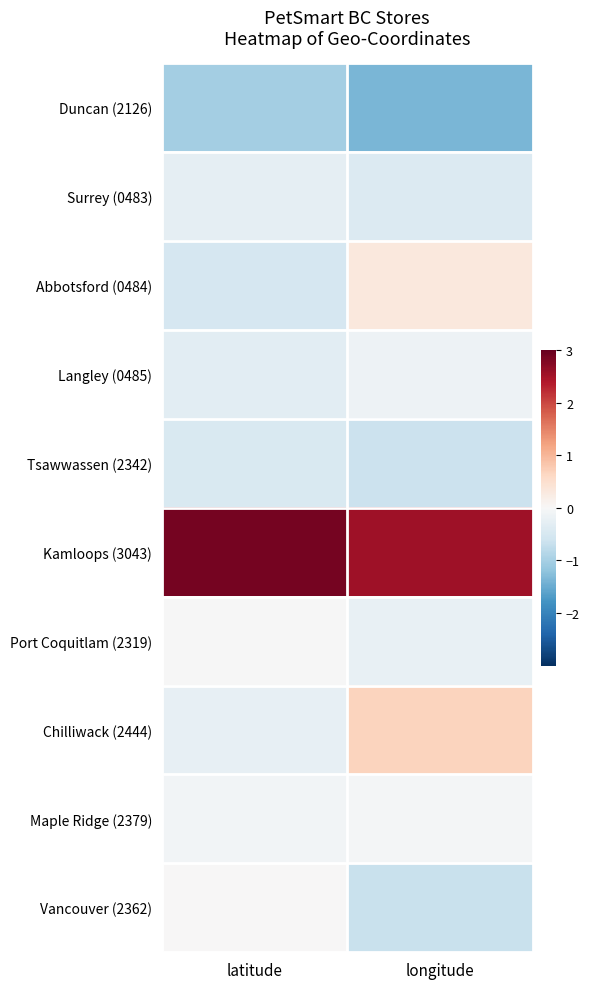

Reading left to right, extract all data points from this chart.

Duncan (2126): latitude=-1.0	longitude=-1.4
Surrey (0483): latitude=-0.3	longitude=-0.4
Abbotsford (0484): latitude=-0.5	longitude=0.3
Langley (0485): latitude=-0.3	longitude=-0.1
Tsawwassen (2342): latitude=-0.5	longitude=-0.6
Kamloops (3043): latitude=2.9	longitude=2.5
Port Coquitlam (2319): latitude=-0.0	longitude=-0.2
Chilliwack (2444): latitude=-0.2	longitude=0.7
Maple Ridge (2379): latitude=-0.1	longitude=-0.1
Vancouver (2362): latitude=0.0	longitude=-0.7